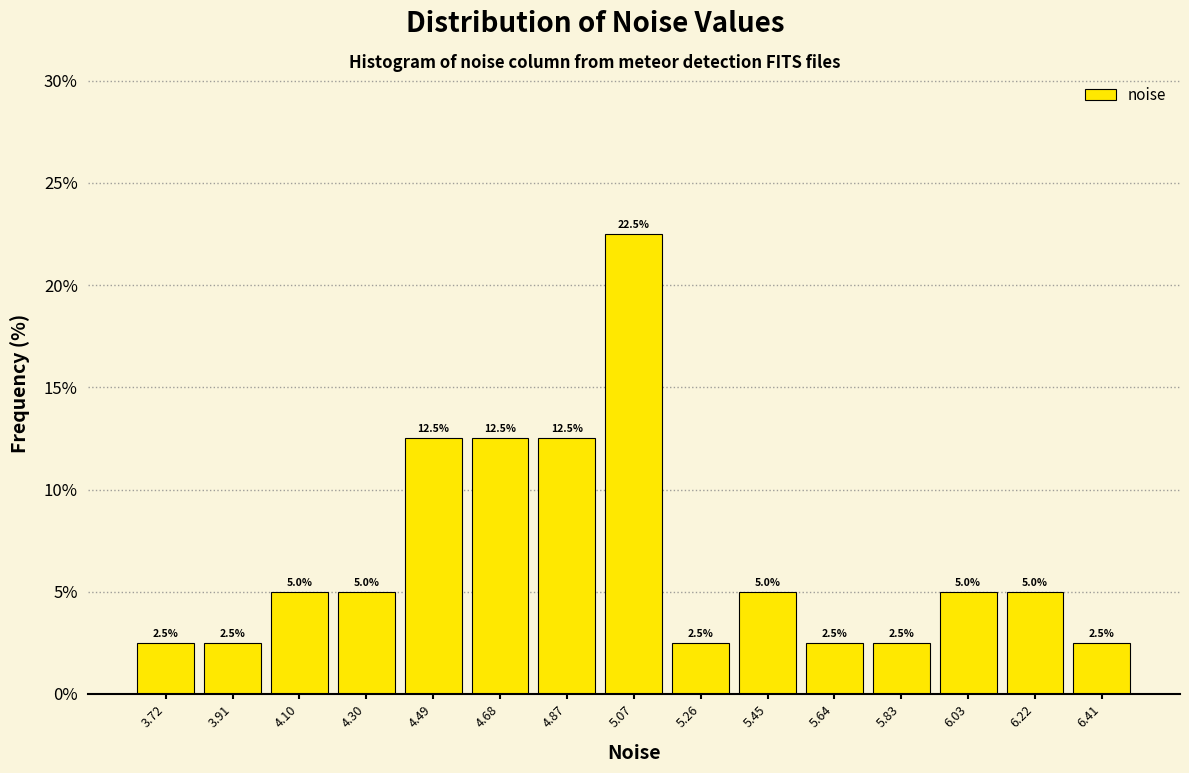

Reading left to right, list every bar in this chart as the range it spans on the x-axis followed by its height. The bar edges are not printed on the chart, so give them approximately, as read against the axis.

3.62 to 3.82: 2.5
3.82 to 4.00: 2.5
4.00 to 4.20: 5.0
4.20 to 4.40: 5.0
4.40 to 4.58: 12.5
4.58 to 4.78: 12.5
4.78 to 4.96: 12.5
4.96 to 5.16: 22.5
5.16 to 5.36: 2.5
5.36 to 5.54: 5.0
5.54 to 5.74: 2.5
5.74 to 5.94: 2.5
5.94 to 6.12: 5.0
6.12 to 6.32: 5.0
6.32 to 6.50: 2.5